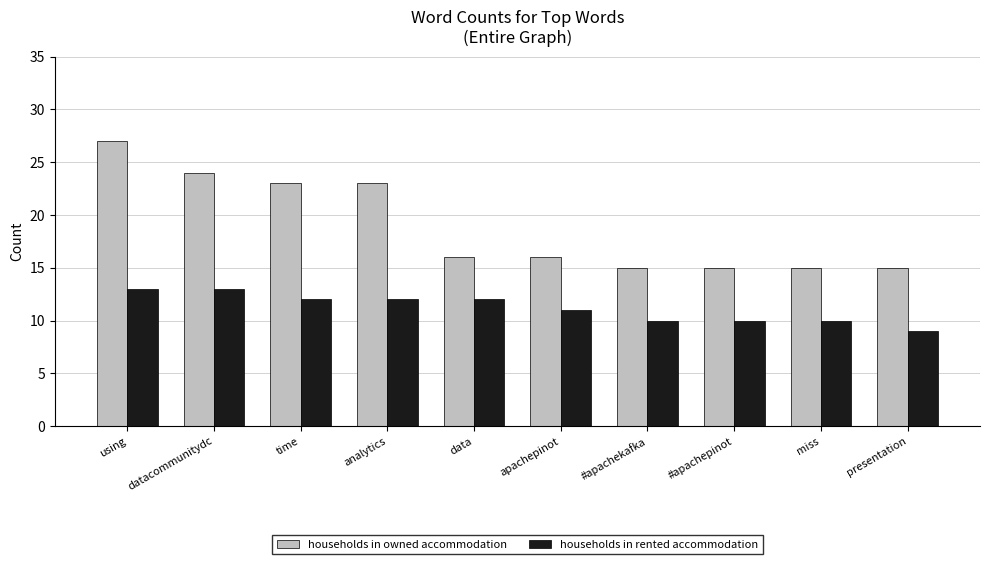

Reading left to right, extract all data points from this chart.

households in owned accommodation: 27	24	23	23	16	16	15	15	15	15
households in rented accommodation: 13	13	12	12	12	11	10	10	10	9